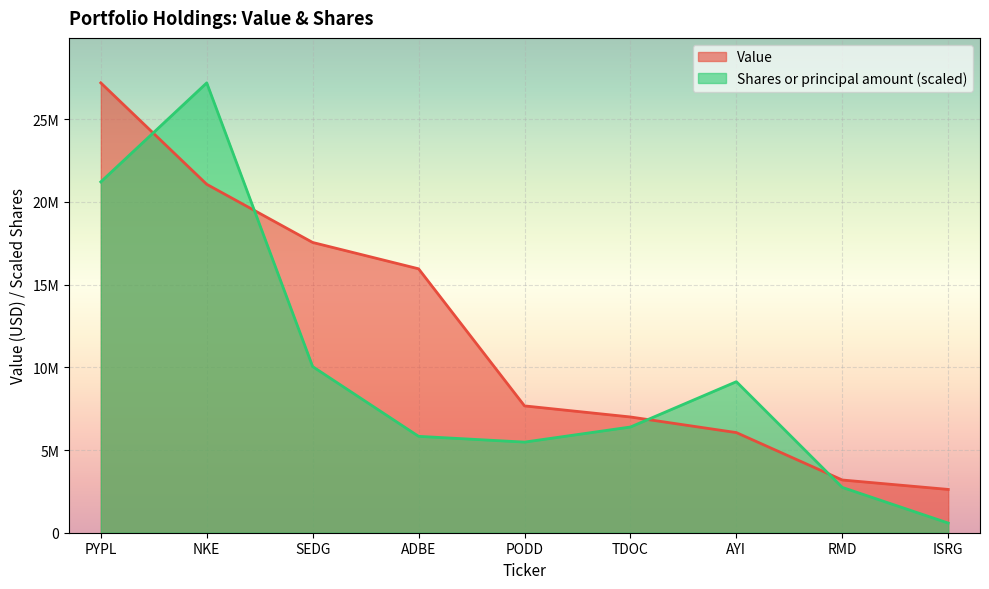

What position from the left is SEDG?

3